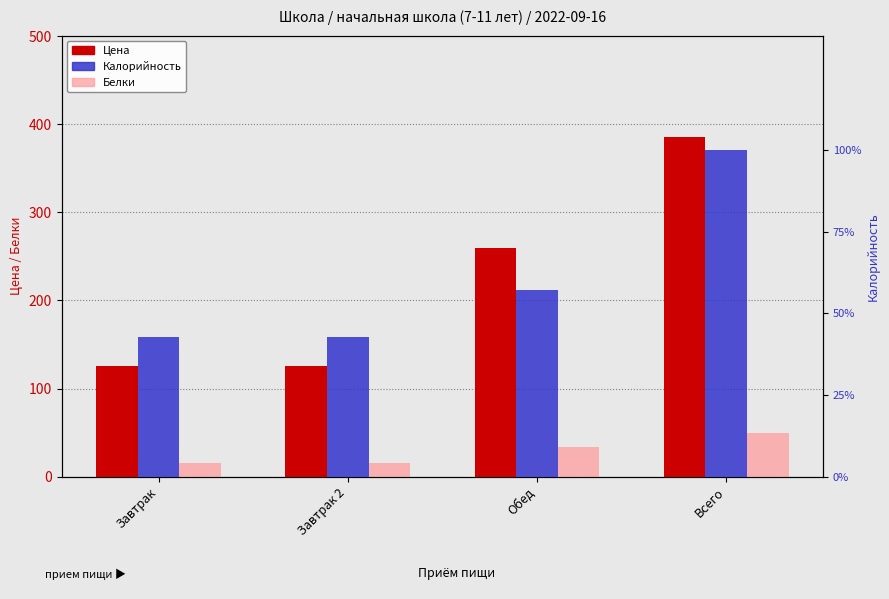

What are all the series names shown in the legend?

Цена, Белки, Калорийность